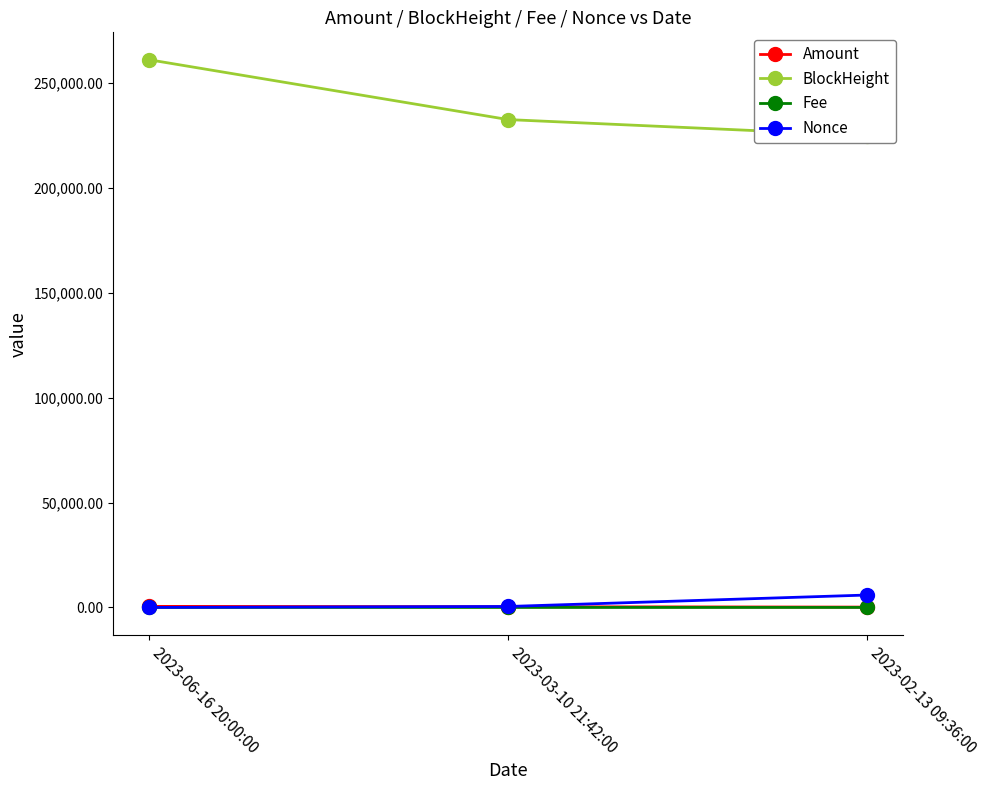

What is the value of the BlockHeight point at the 1st from the left?

261171.0